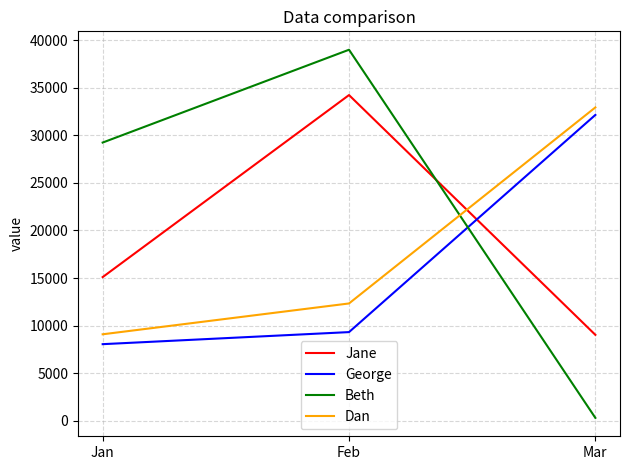

What is the difference between the maximum and second lowest values in the Dan series?

20601